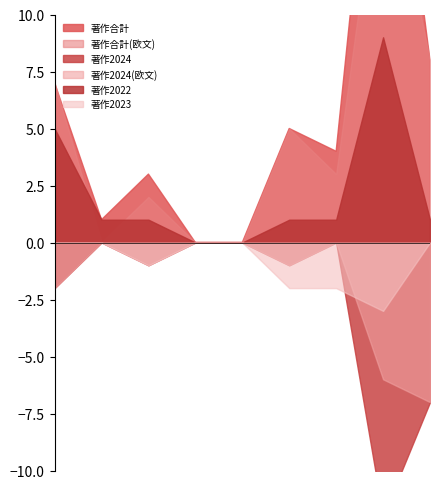

Between 甲田 宗良 and 佐藤 健二, which series saw the biggest shift?

著作合計